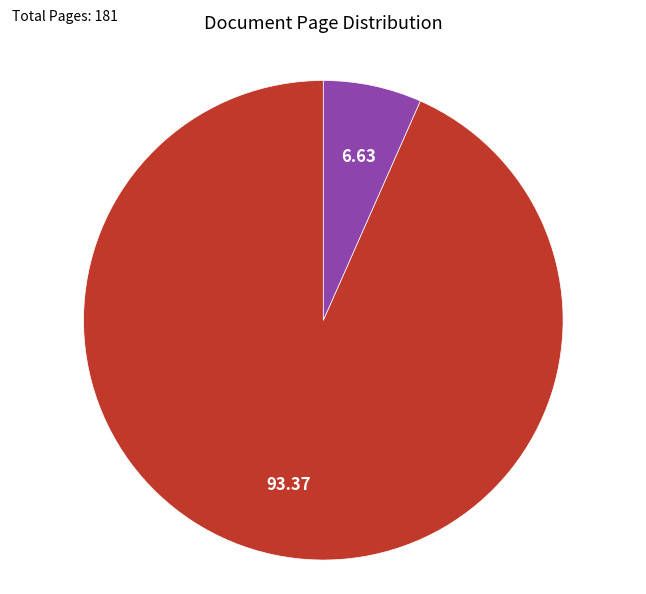

Does any single category account for the majority?

Yes